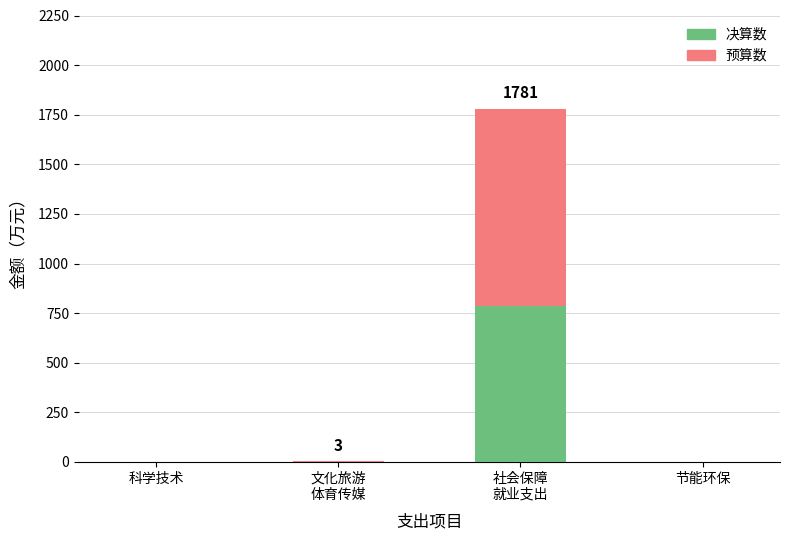

Does the chart contain stacked bars?

Yes